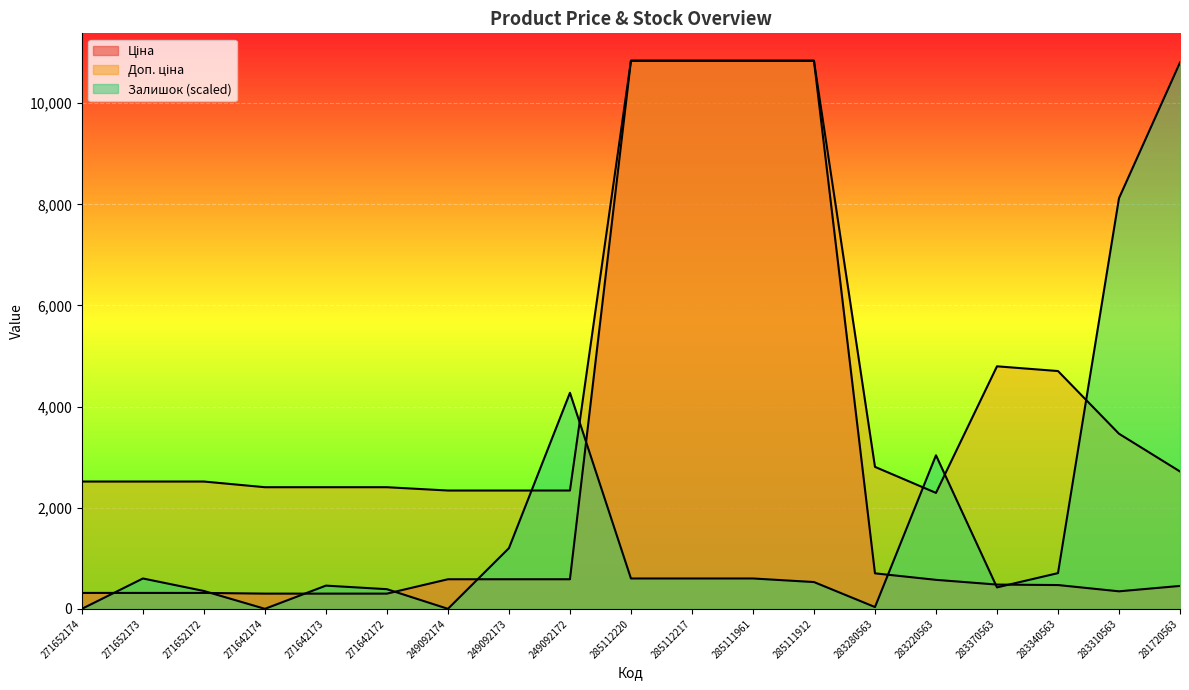

Reading right to left, list all the values displayed in this chart.

Ціна: 281720563=452.7	283310563=346.3	283340563=470.3	283370563=479.6	283220563=573.2	283280563=701.9	285111912=10840.1	285111961=10840.1	285112217=10840.1	285112220=10840.1	249092172=584.9	249092173=584.9	249092174=584.9	271642172=300.6	271642173=300.6	271642174=300.6	271652172=314.7	271652173=314.7	271652174=314.7
Доп. ціна: 281720563=2716.4	283310563=3462.7	283340563=4702.8	283370563=4796.4	283220563=2292.9	283280563=2807.6	285111912=10840.1	285111961=10840.1	285112217=10840.1	285112220=10840.1	249092172=2339.7	249092173=2339.7	249092174=2339.7	271642172=2405.2	271642173=2405.2	271642174=2405.2	271652172=2517.5	271652173=2517.5	271652174=2517.5
Залишок: 281720563=10804.8	283310563=8121.2	283340563=706.2	283370563=423.7	283220563=3036.6	283280563=35.3	285111912=529.6	285111961=600.3	285112217=600.3	285112220=600.3	249092172=4272.5	249092173=1200.5	249092174=0.0	271642172=388.4	271642173=459.0	271642174=0.0	271652172=353.1	271652173=600.3	271652174=0.0